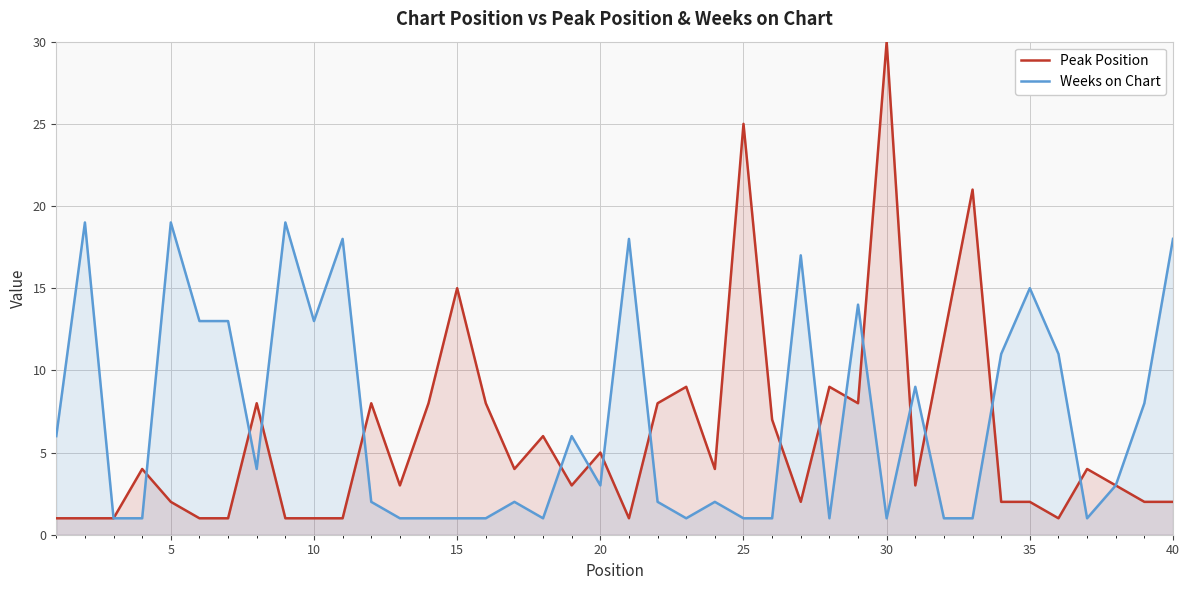

Which series changed the most between 13 and 33?

Weeks on Chart